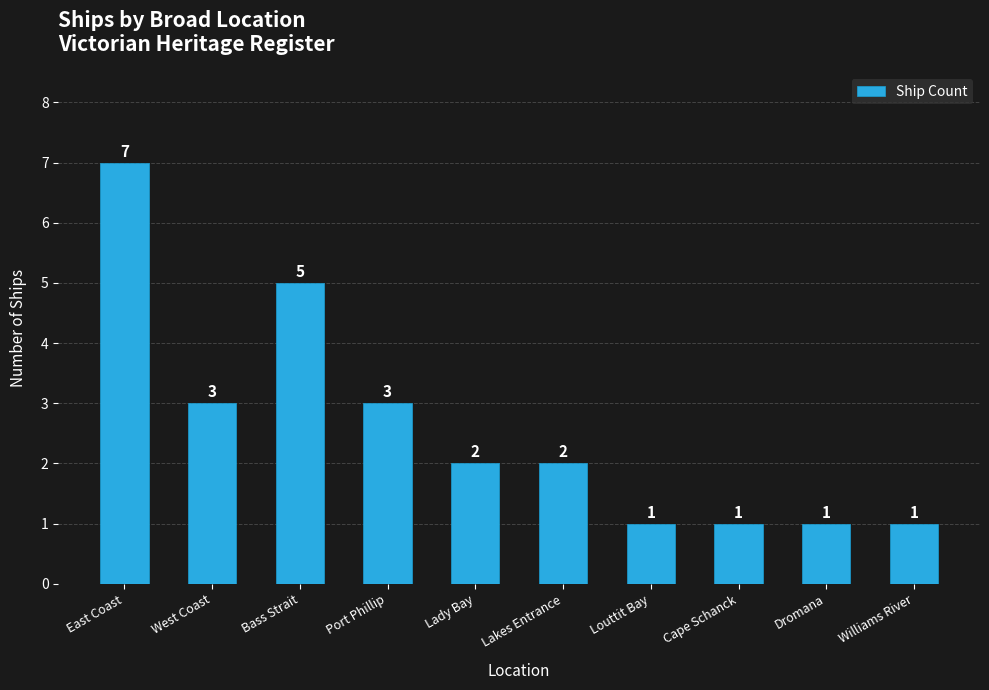

Approximately how many times larger is the value at Bass Strait compared to Cape Schanck?

5.0